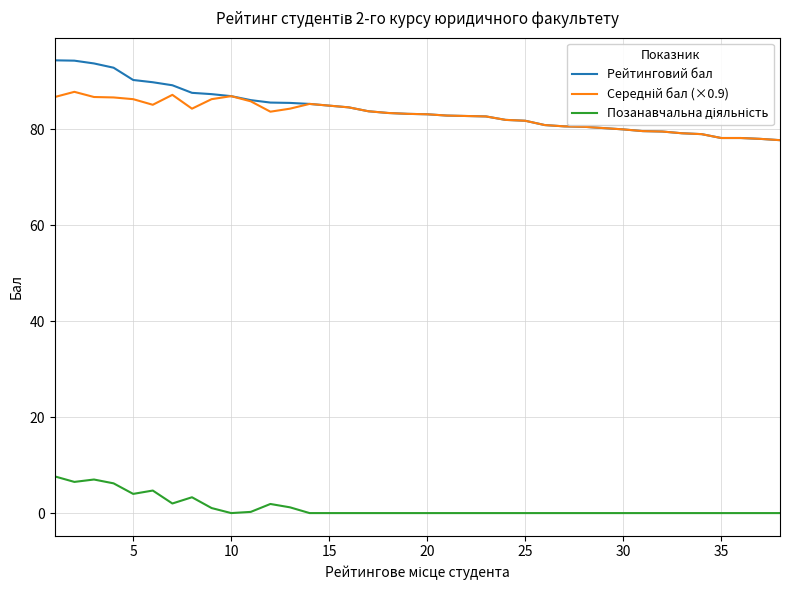

Which series has the widest spread of values?

Рейтинговий бал